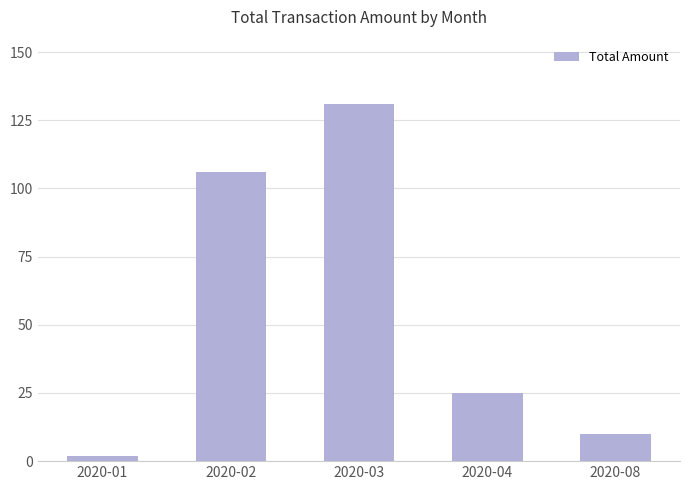

True or false: the data shows 106.0 at 2020-02.

True